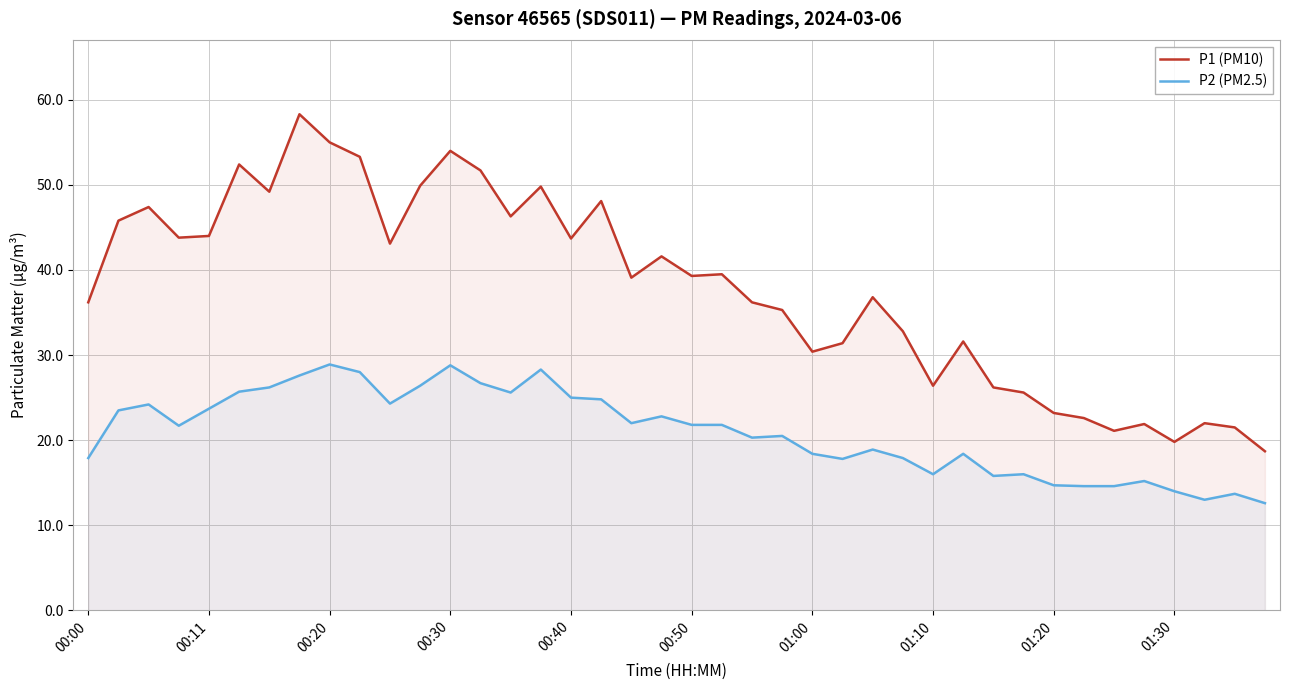

What is the average value of the P1 (PM10) series?

37.9